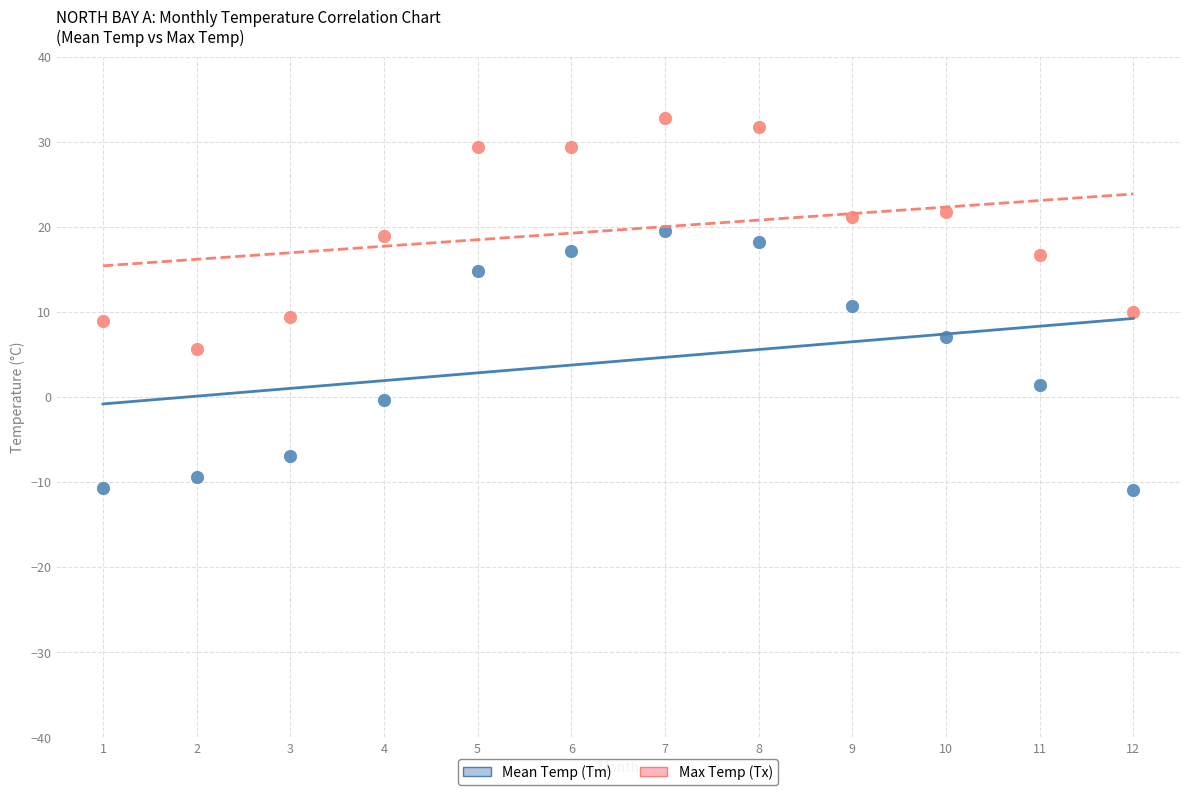

Across all data points, what is the range of X values (max minus min)?

11.0